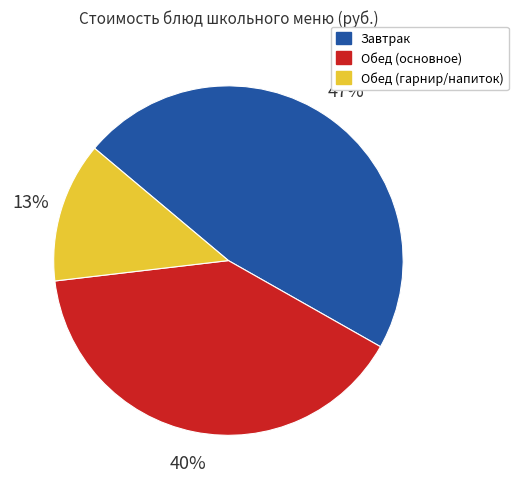

Is there any slice that represents more than half of the pie?

No